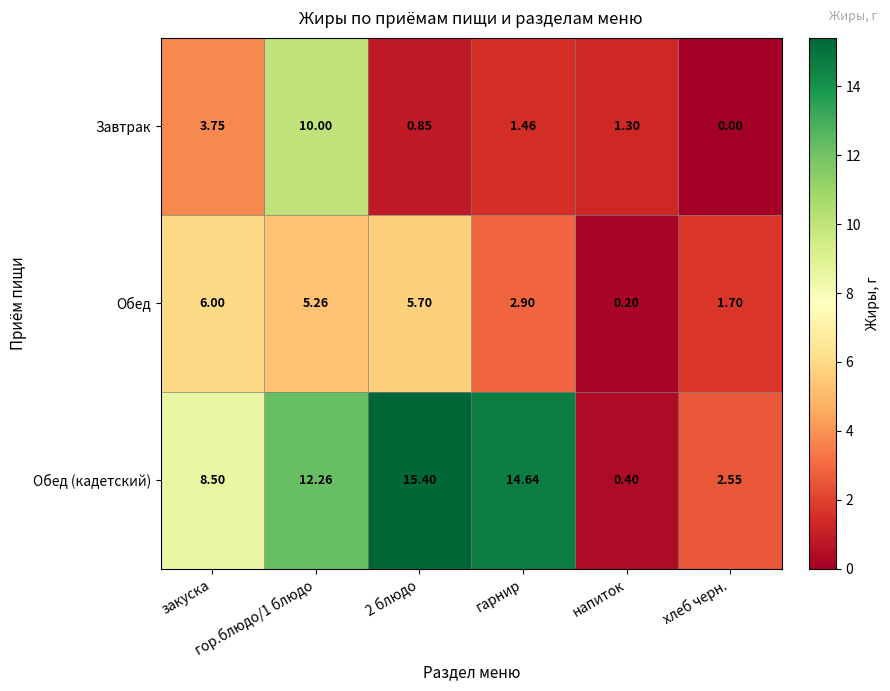

Which series has the widest spread of values?

Обед (кадетский)